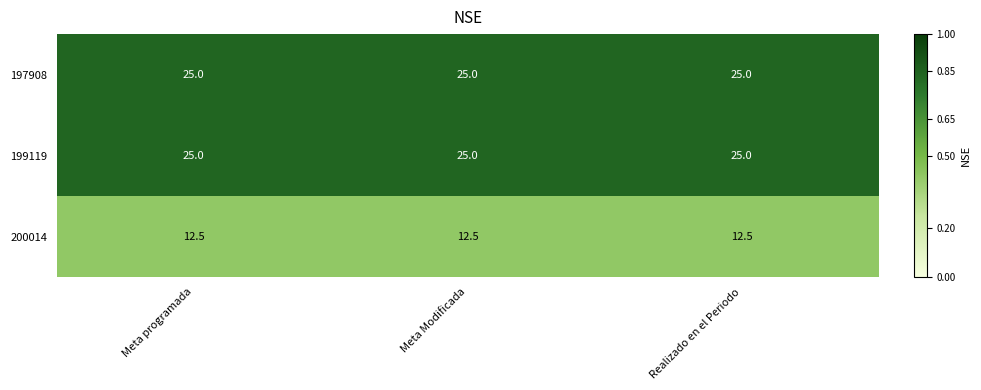

What is the highest value of the 197908 series?

25.0